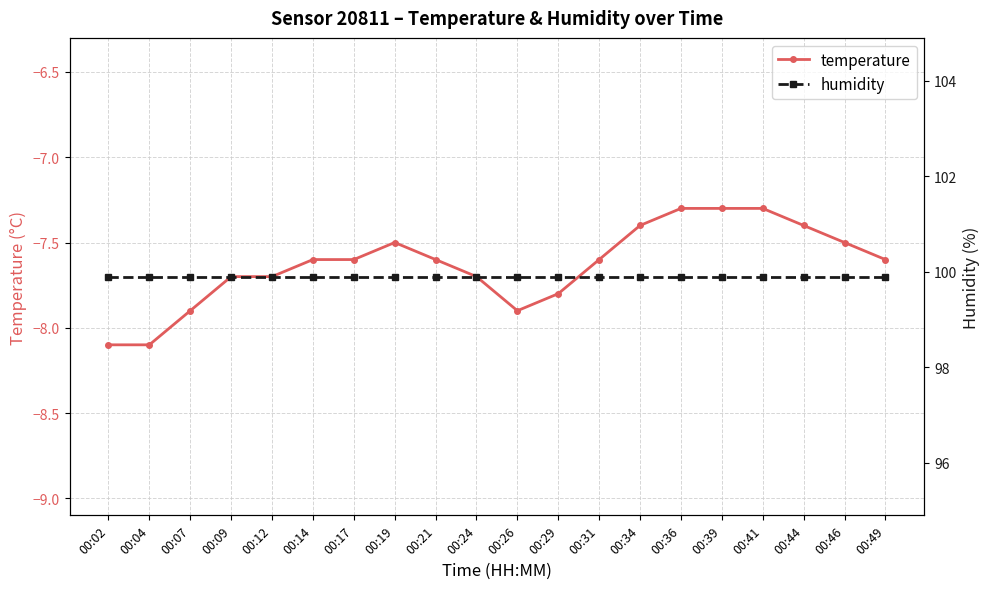

What is the approximate value of humidity at 00:44?

99.9